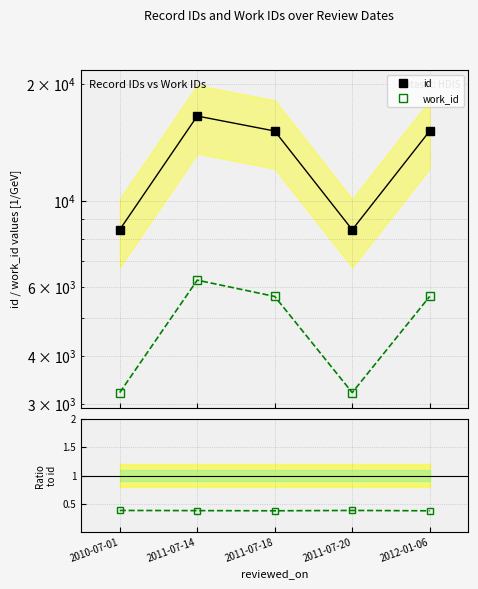

At which label does work_id reach its peak?

2011-07-14